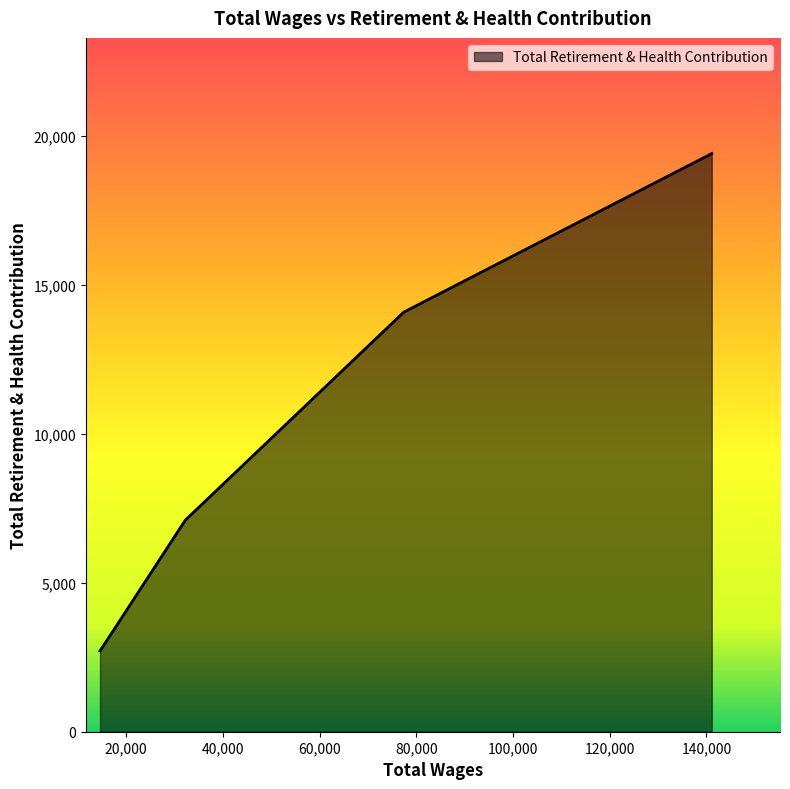

Count the values in the range 7101 to 19410.

3